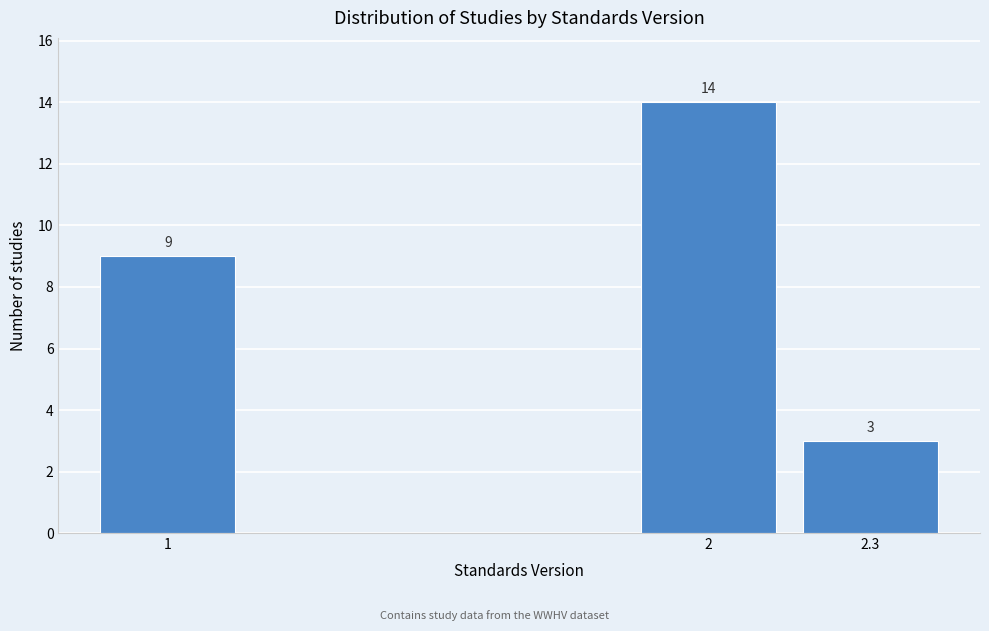

Reading left to right, list all the values displayed in this chart.

9	14	3